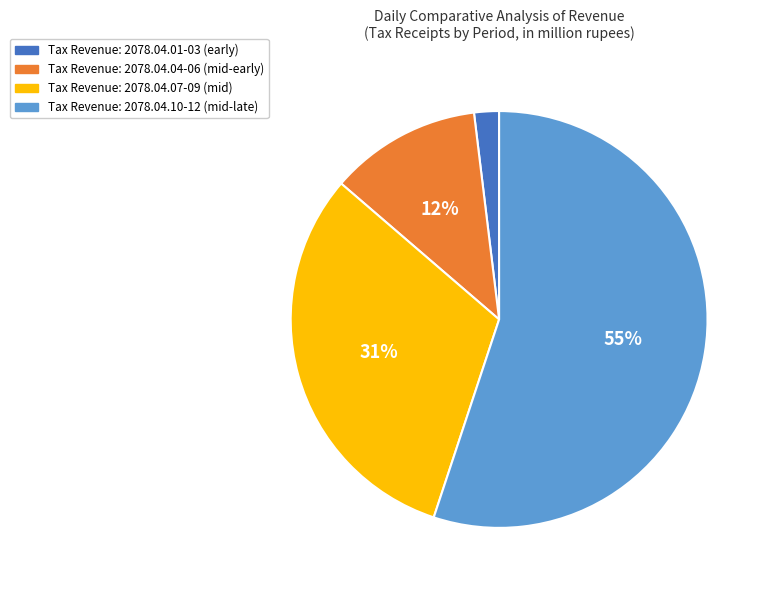

To the nearest percent, what is the difference between the largest and smallest slice percentages?

53%